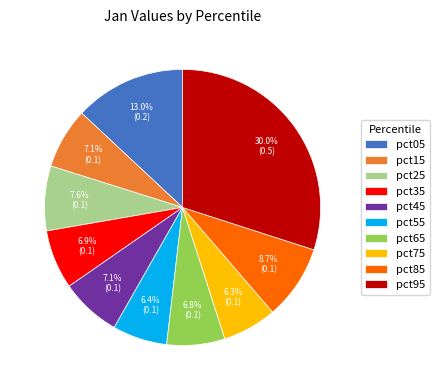

To the nearest percent, what is the difference between the pct45 and pct55 slice percentages?

1%